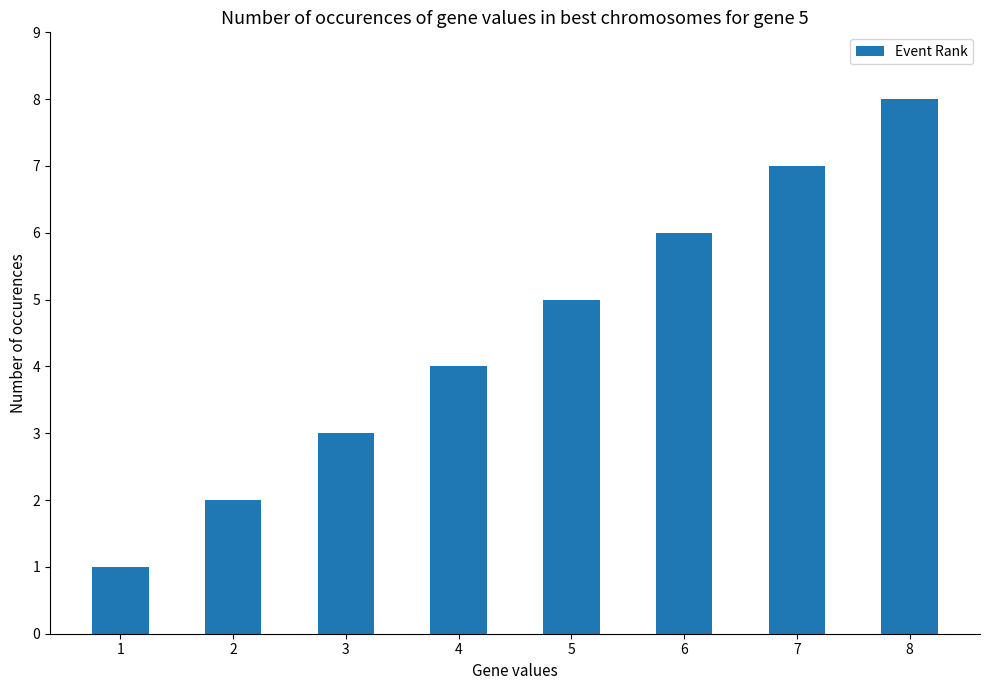

Rank the categories by value from lowest to highest.

1, 2, 3, 4, 5, 6, 7, 8